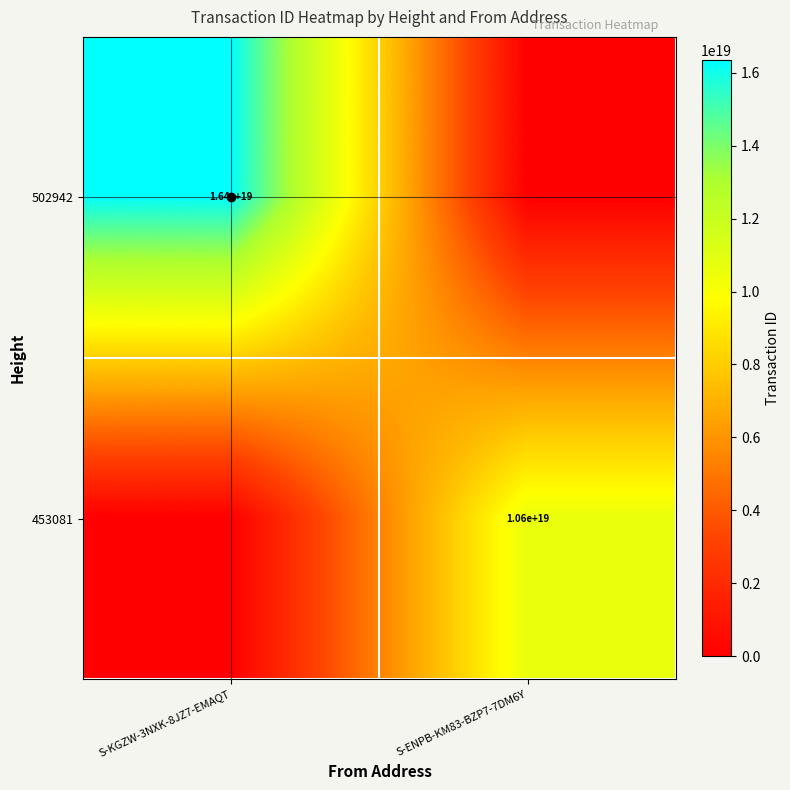

The 453081 series shows 4293657662093174272 at S-ENPB-KM83-BZP7-7DM6Y. True or false?

False